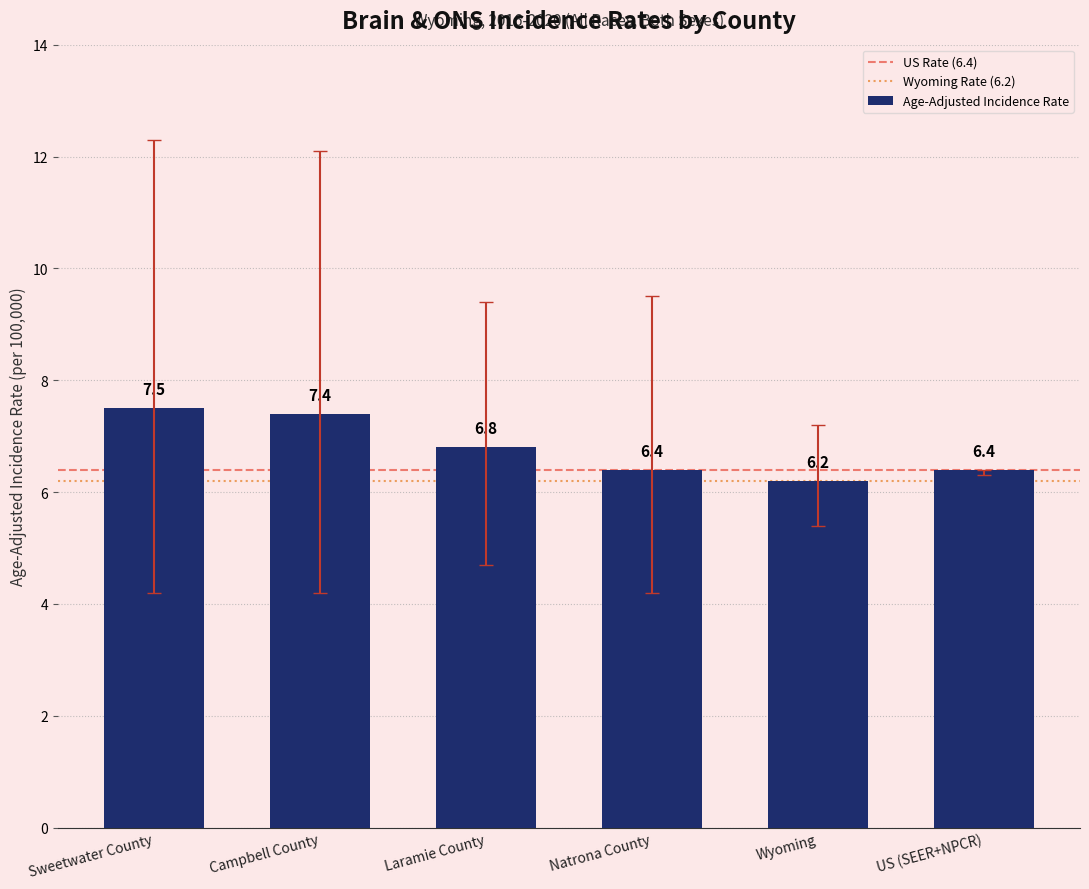

Is it true that the value at Campbell County is 4.2?

False